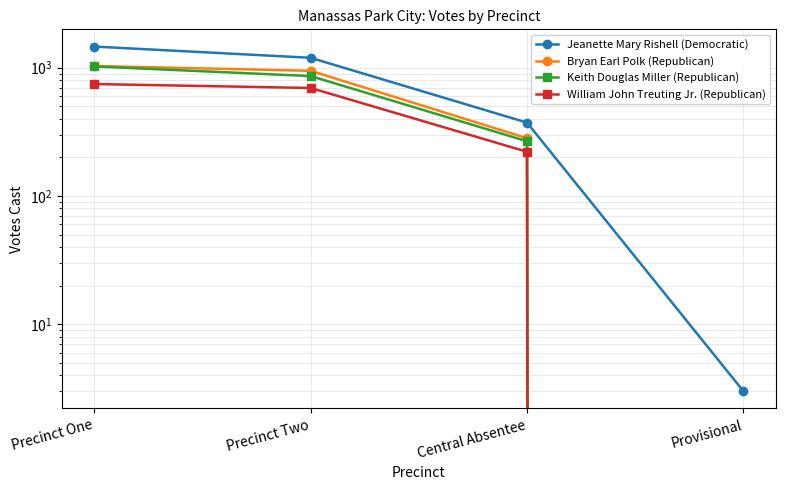

What position from the right is Precinct Two?

3